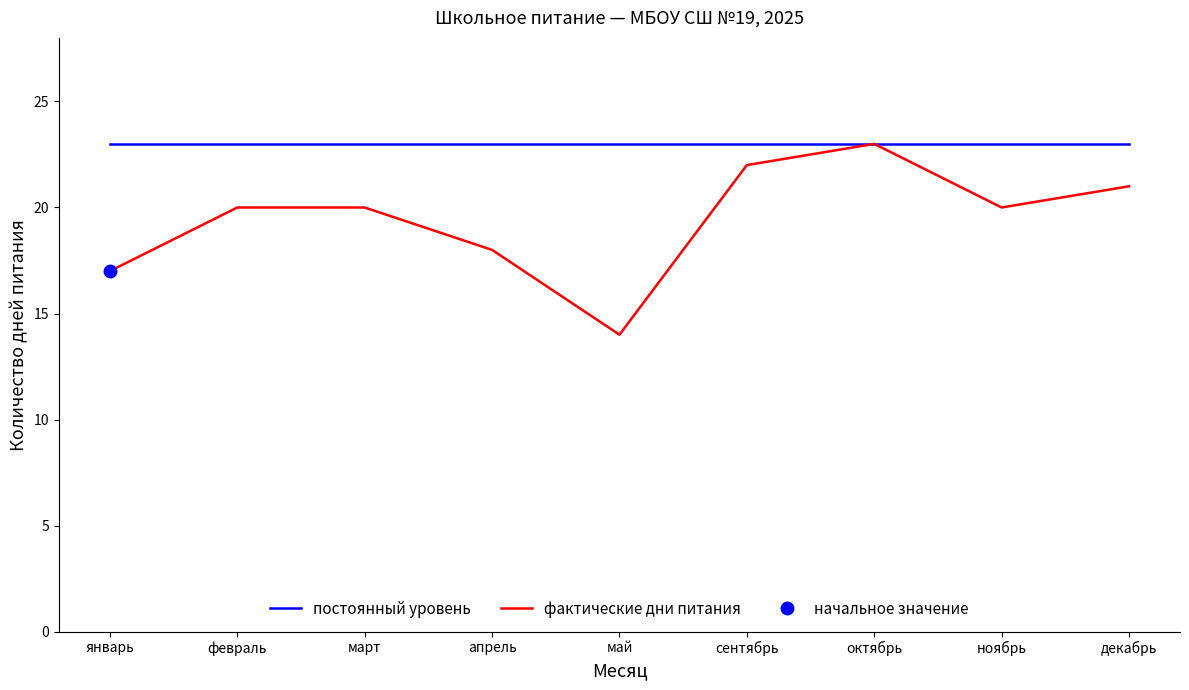

List the series in order of their peak value, lowest first.

постоянный уровень, фактические дни питания